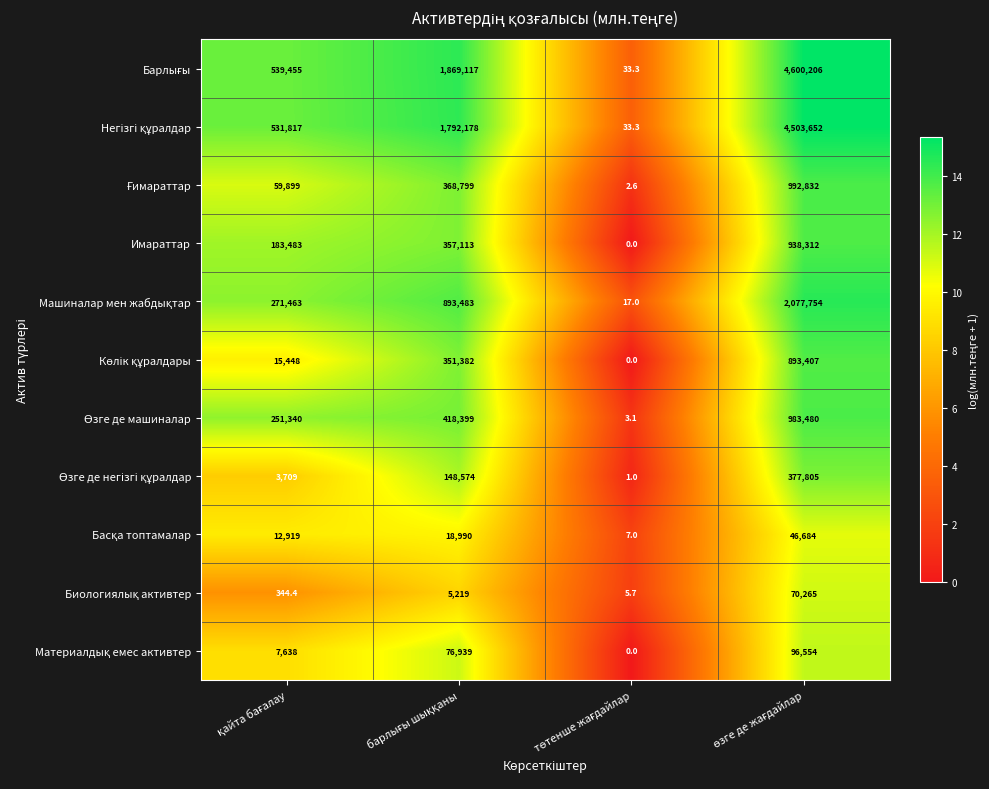

What is the maximum value shown in the chart?

4600206.0